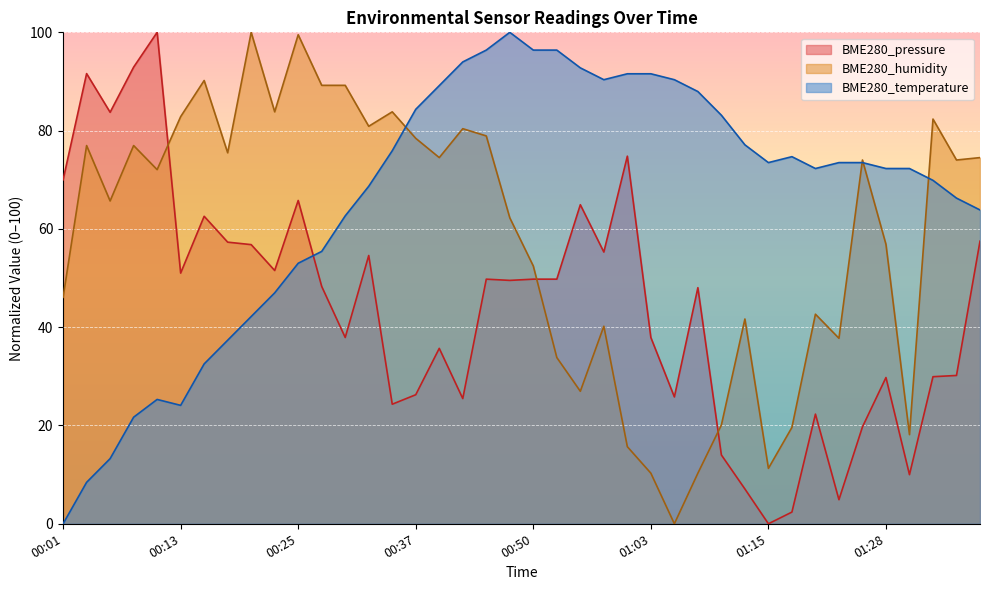

What is the total value across all series at 01:20?

137.2